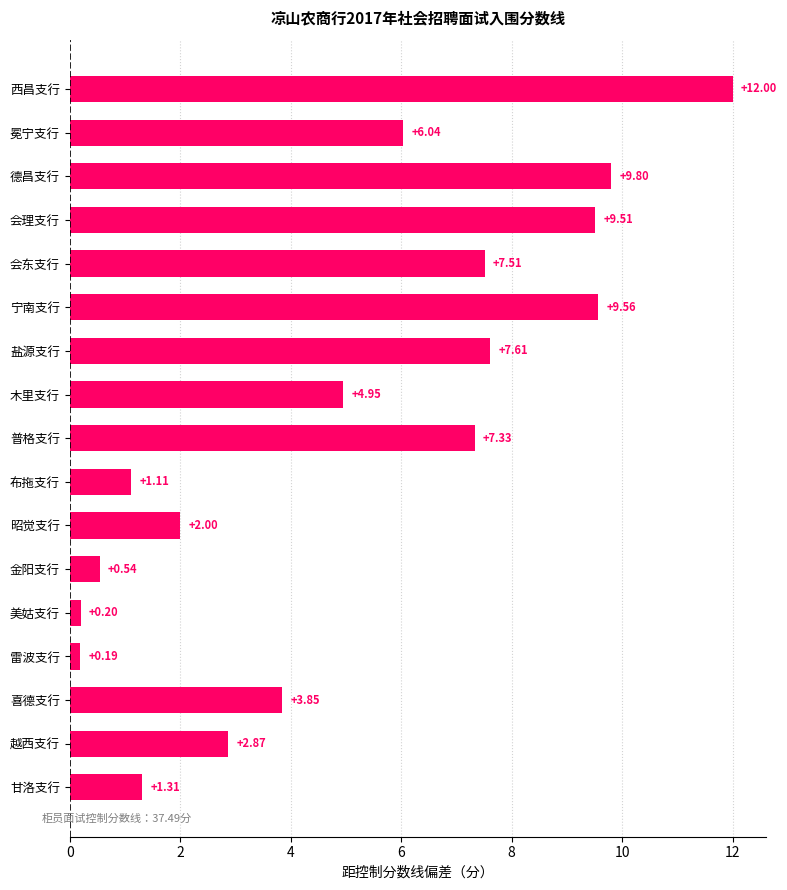

Rank the categories by value from highest to lowest.

西昌支行, 德昌支行, 宁南支行, 会理支行, 盐源支行, 会东支行, 普格支行, 冕宁支行, 木里支行, 喜德支行, 越西支行, 昭觉支行, 甘洛支行, 布拖支行, 金阳支行, 美姑支行, 雷波支行